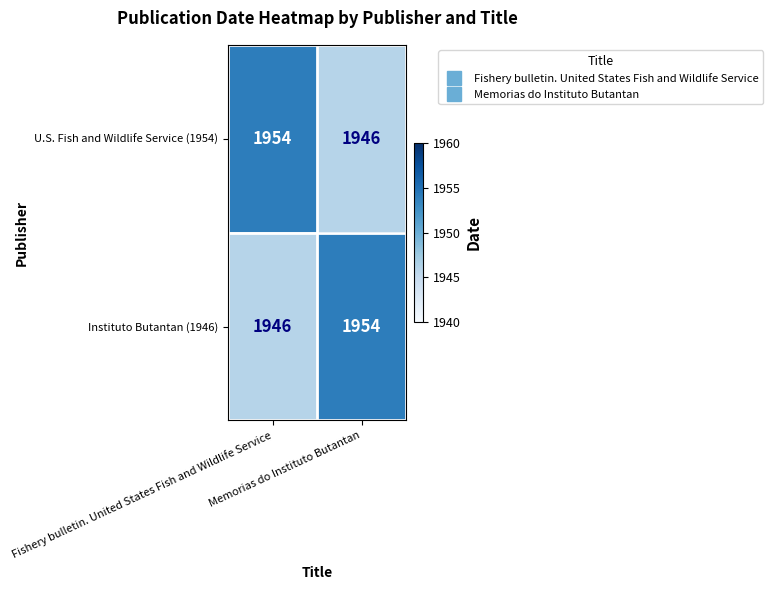

What is the average value of the U.S. Fish and Wildlife Service (1954) series?

1950